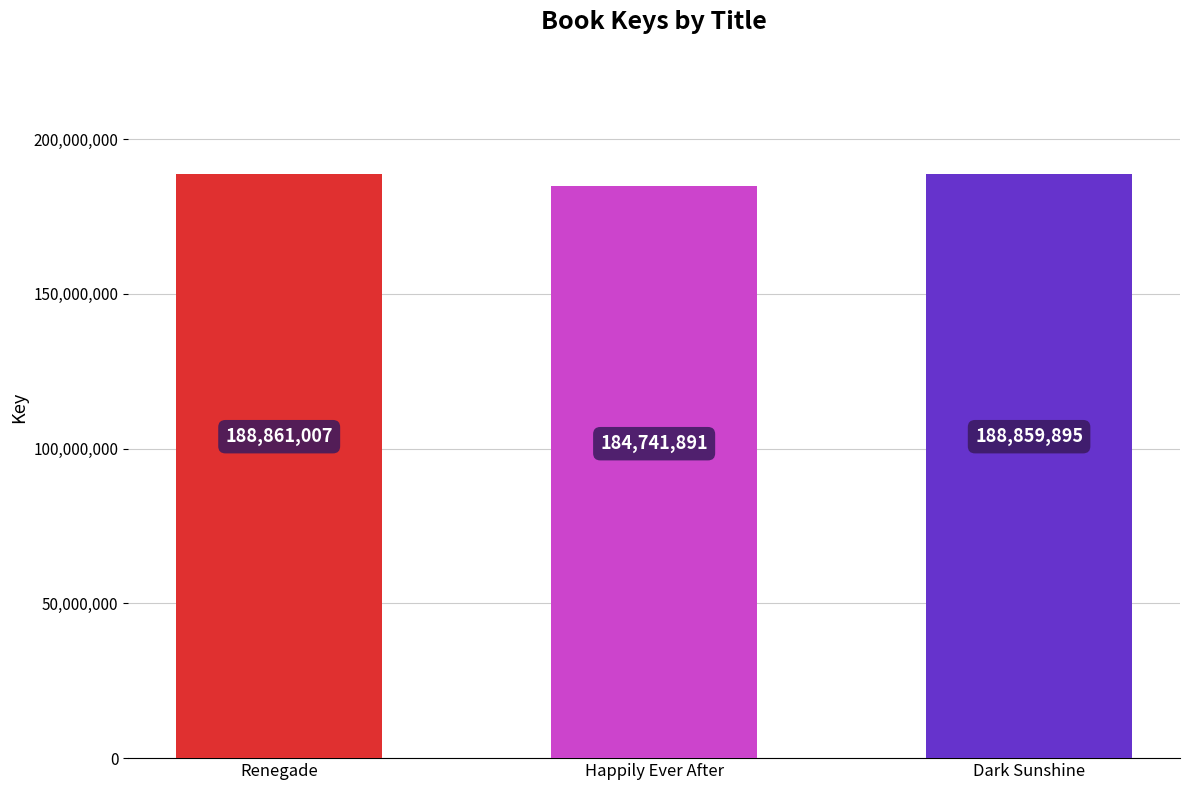

Reading left to right, what are all the values shown in this chart?

188861007	184741891	188859895